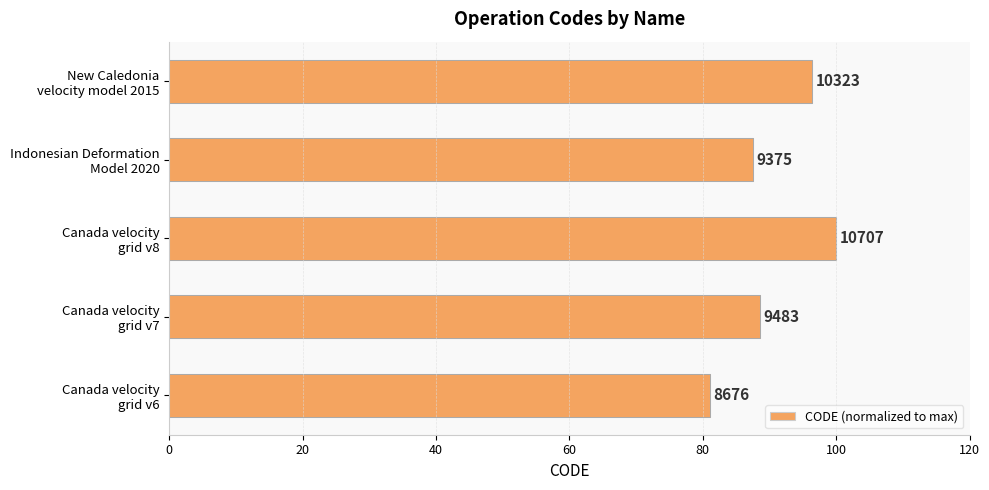

What is the difference between the second highest and minimum values?

15.4